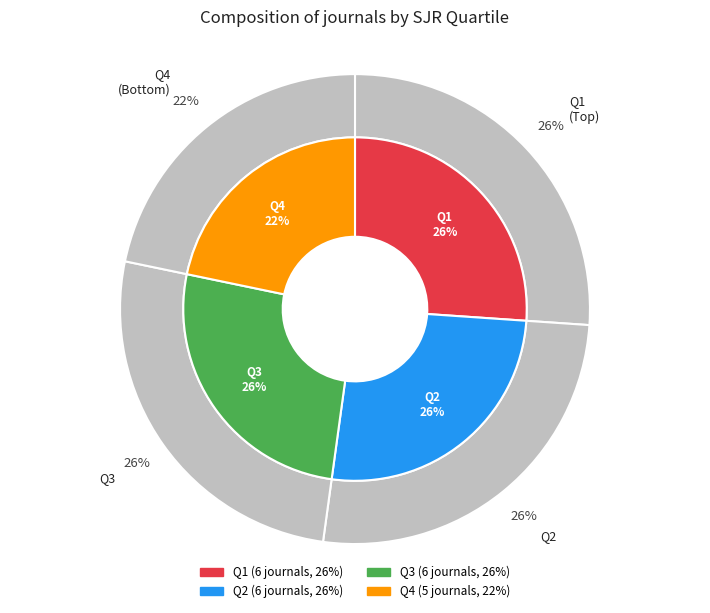

Does Q1 account for over 50% of the chart?

No